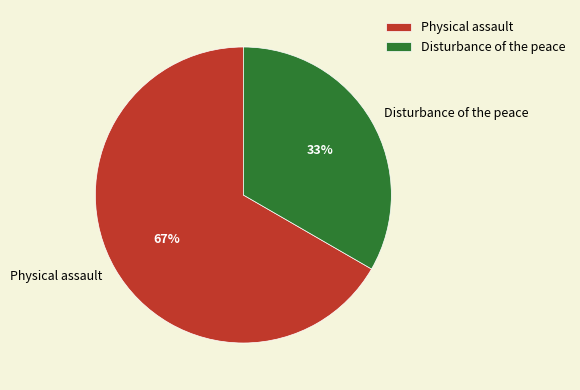

Approximately how many times larger is the value at Physical assault compared to Disturbance of the peace?

2.0